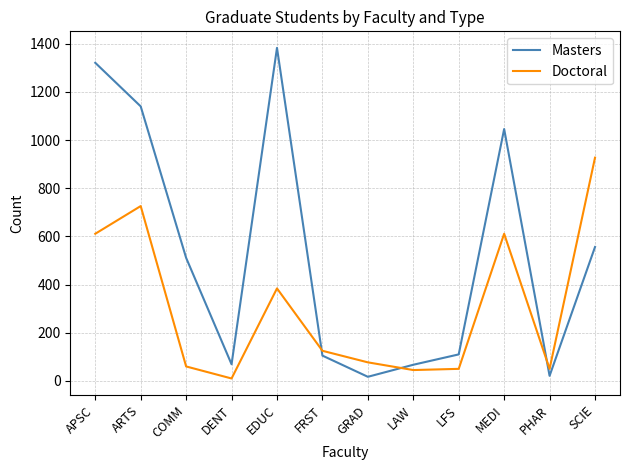

What is the spread (max minus min) of values at LFS?

60